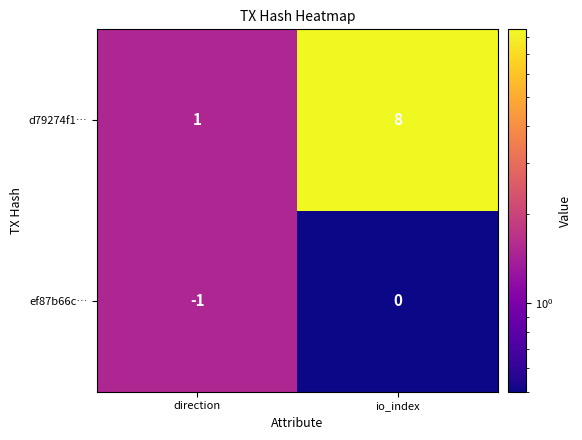

List the series in order of their peak value, highest first.

d79274f1…, ef87b66c…